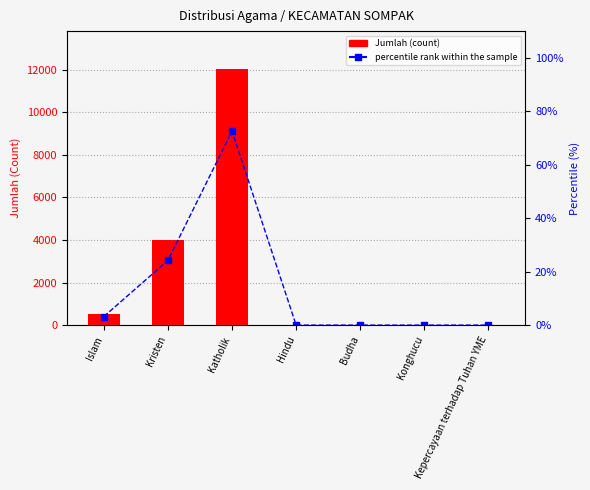

What is the label of the 2nd bar from the left?

Kristen